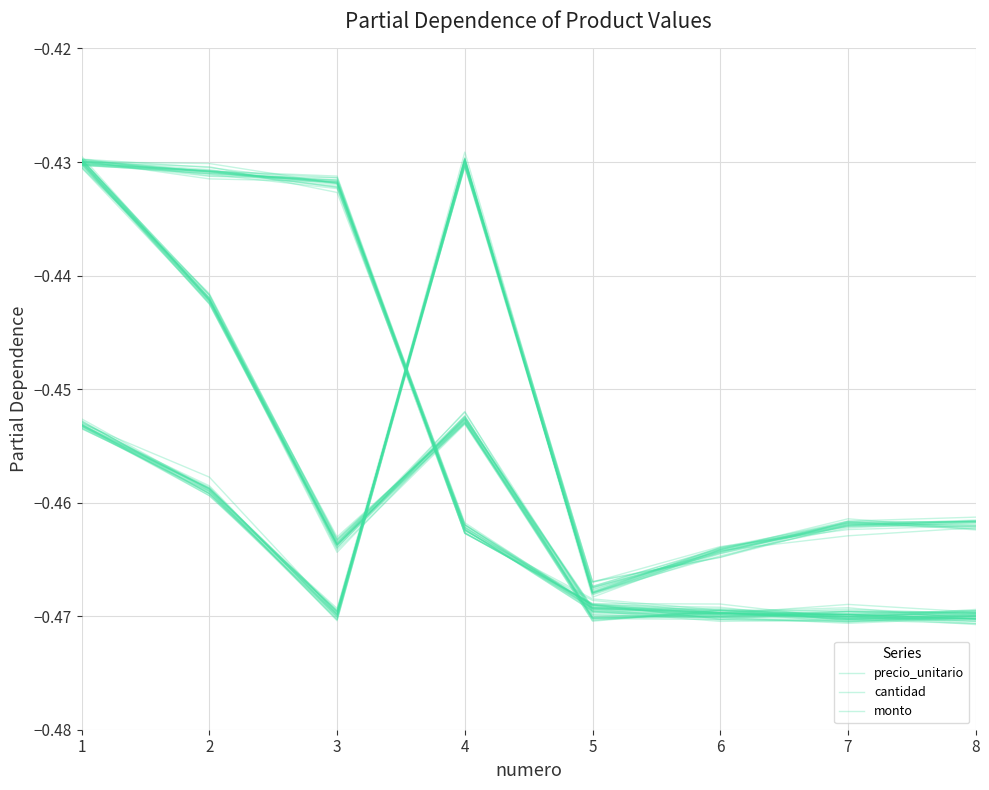

Reading left to right, extract all data points from this chart.

precio_unitario: -0.4	-0.4	-0.4	-0.5	-0.5	-0.5	-0.5	-0.5
cantidad: -0.5	-0.5	-0.5	-0.4	-0.5	-0.5	-0.5	-0.5
monto: -0.4	-0.4	-0.5	-0.5	-0.5	-0.5	-0.5	-0.5